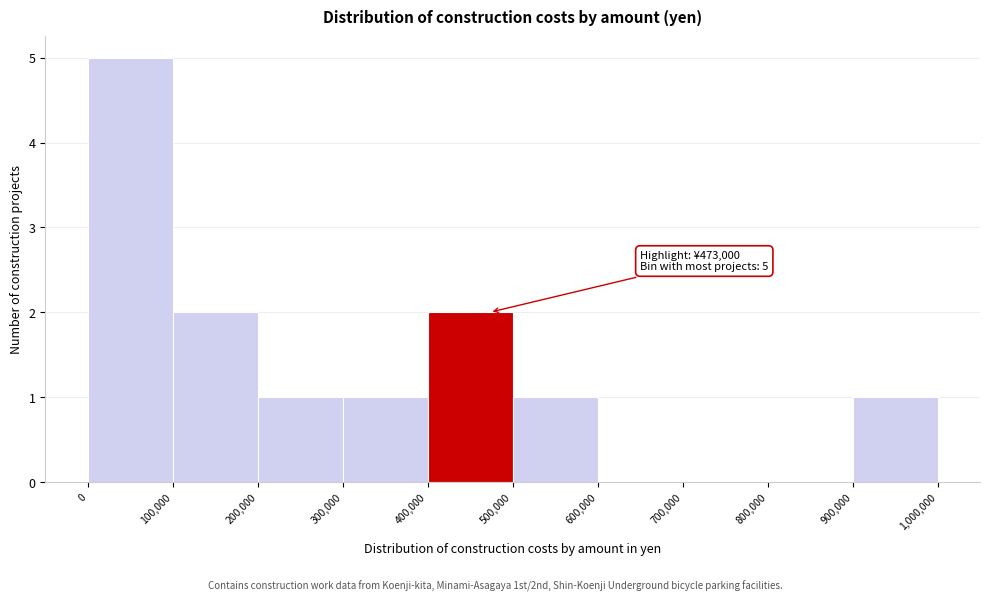

Over which range of the x-axis is the bar tallest?

0 to 100,000